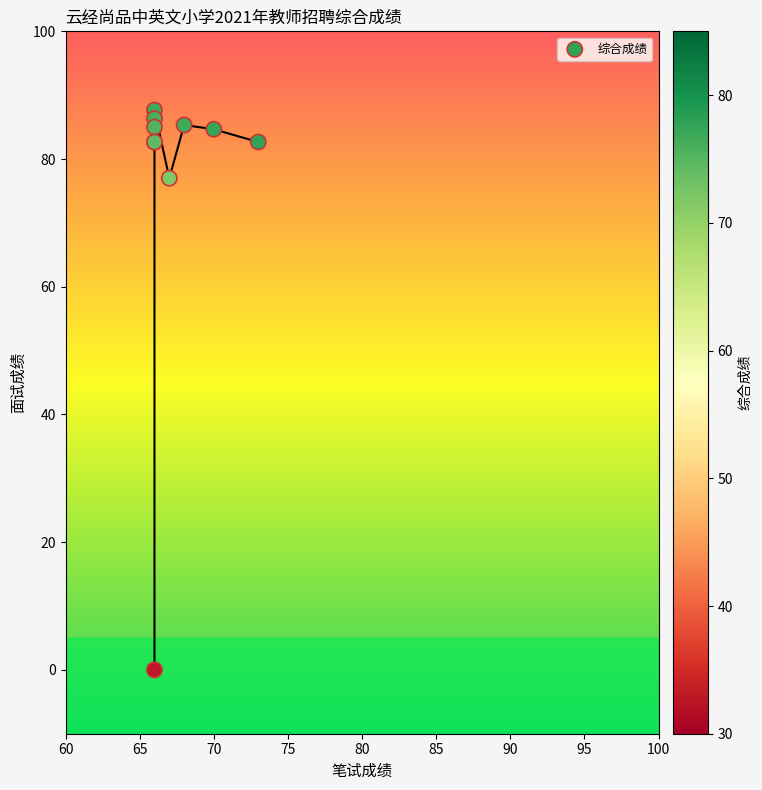

What Y value in the scatter plot is closest to 43?

77.0